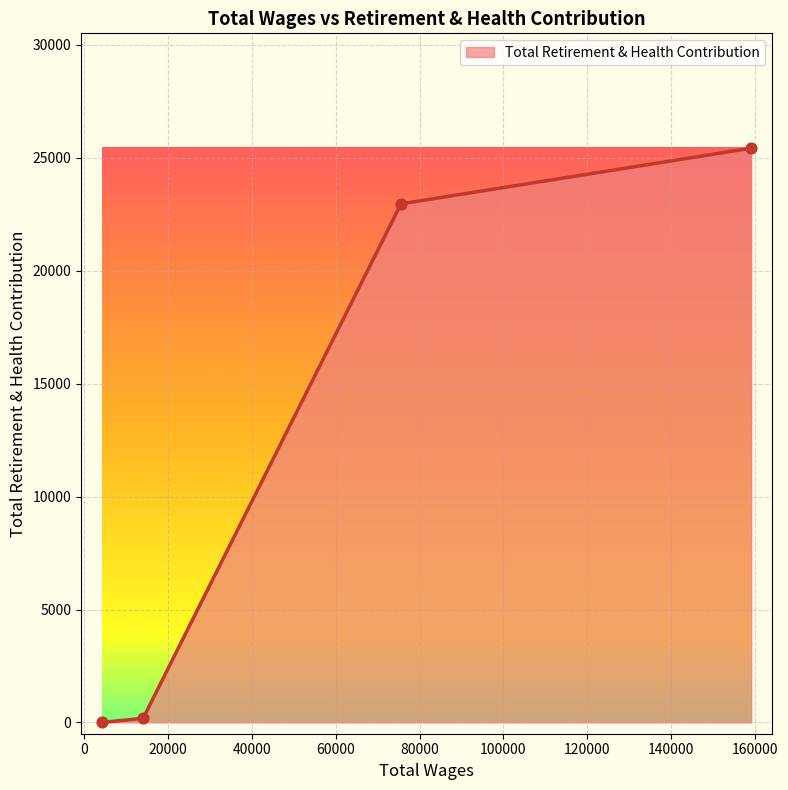

What is the greatest value displayed?

25427